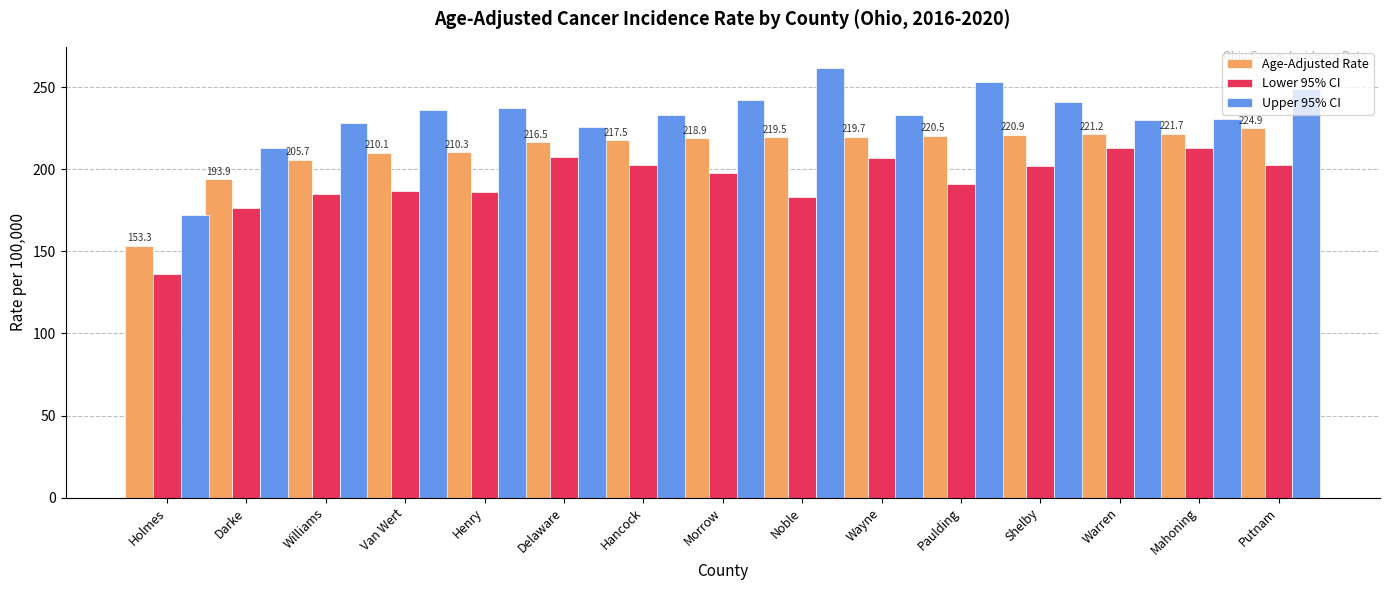

At how many categories does at least one series exceed 220?

13